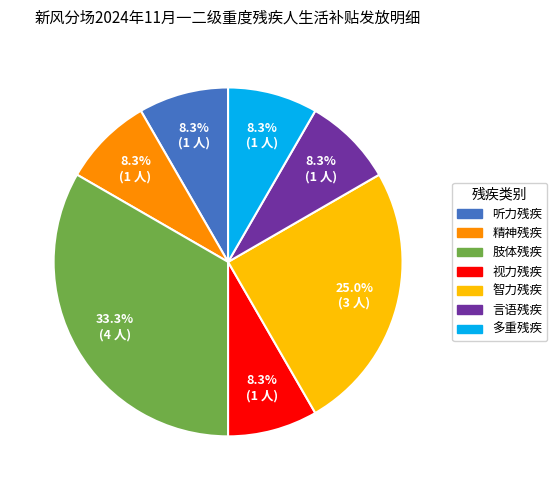

To the nearest percent, what percentage of the pie is 视力残疾?

8%